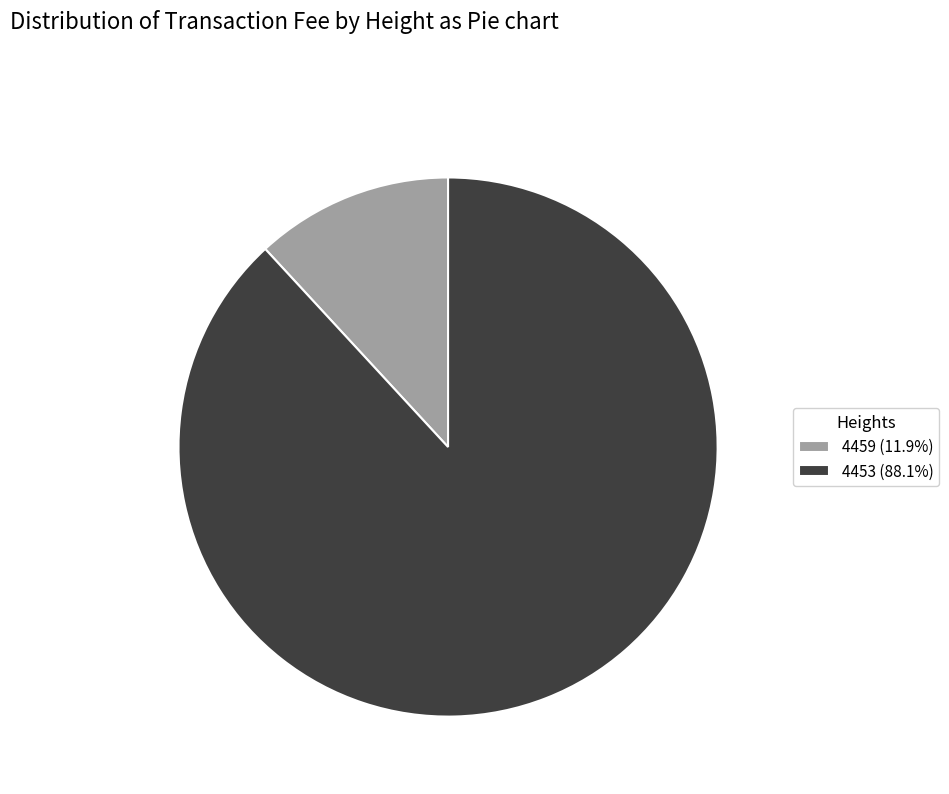

Is the sum of 4453 (88.1%) and 4459 (11.9%) greater than half?

Yes